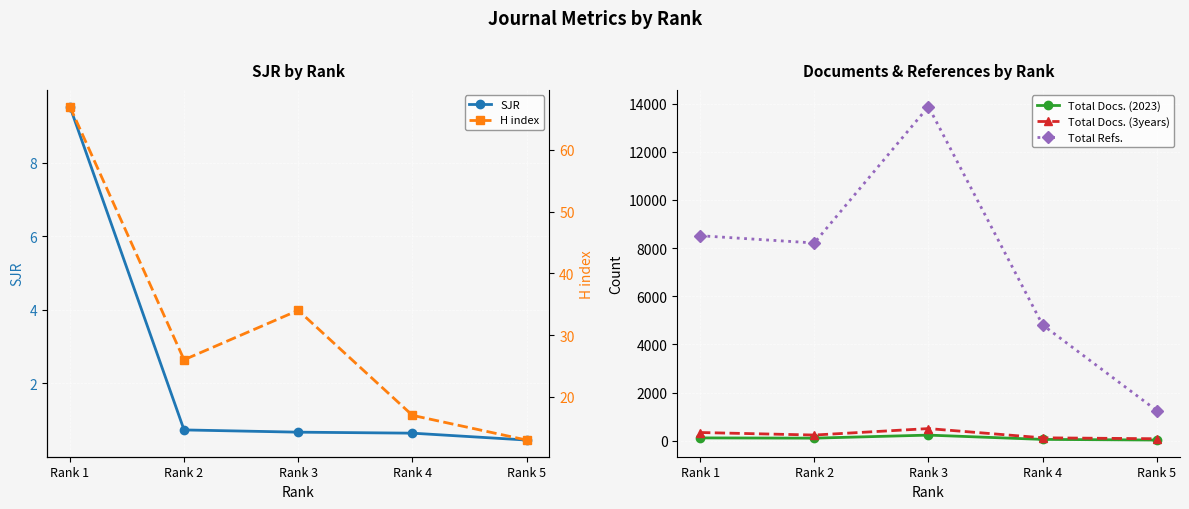

What is the total value across all series at Rank 4?

5010.6